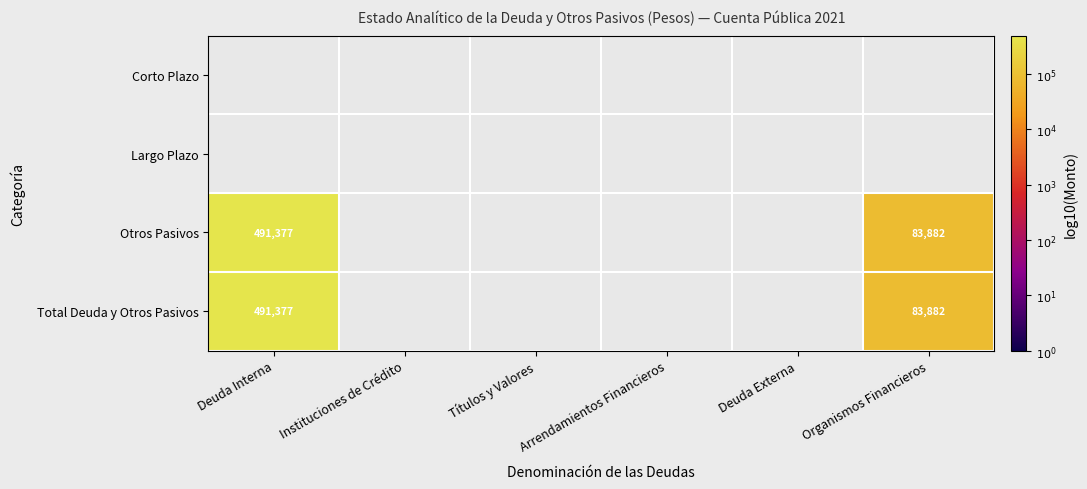

True or false: Otros Pasivos has a value of 4.9 at Organismos Financieros.

True